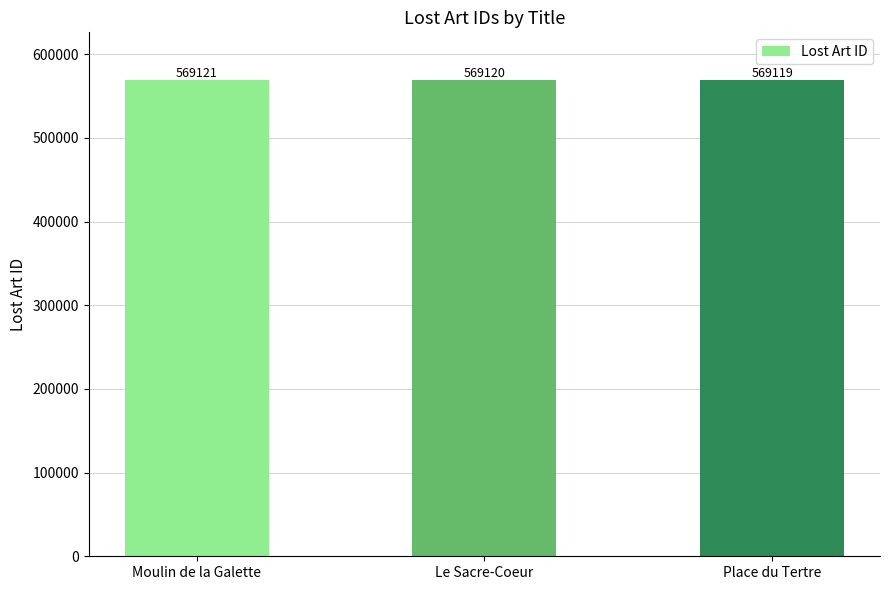

What is the value of the 3rd bar from the left?

569119